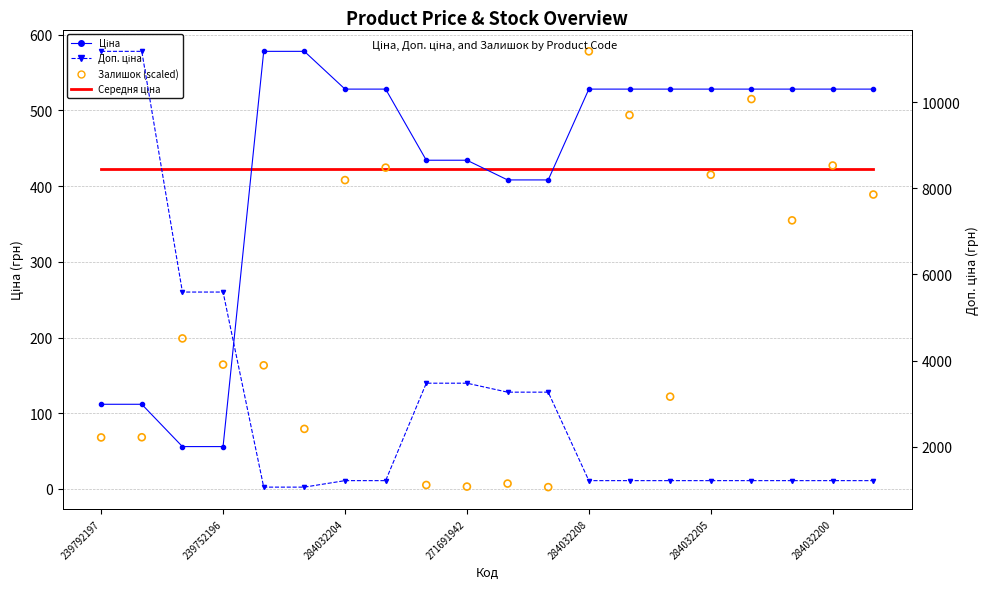

Which series contains the highest Y value?

Доп. ціна